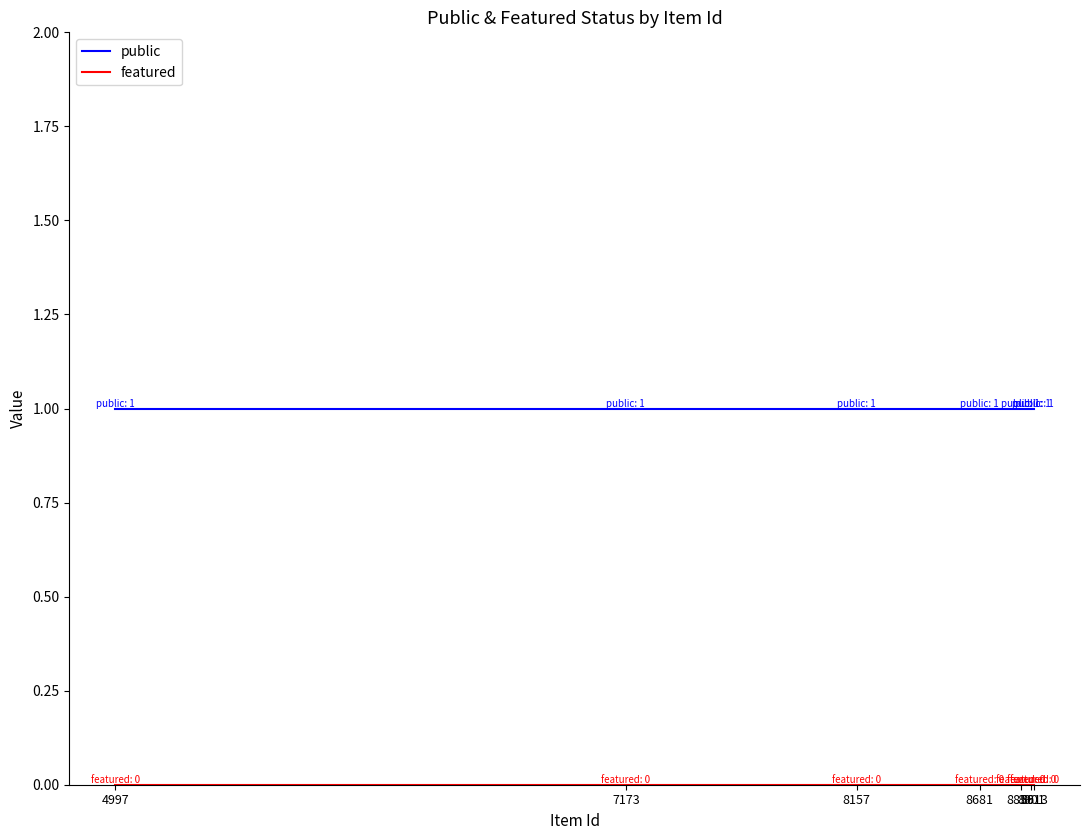

Which category has the highest value across all series?

8913